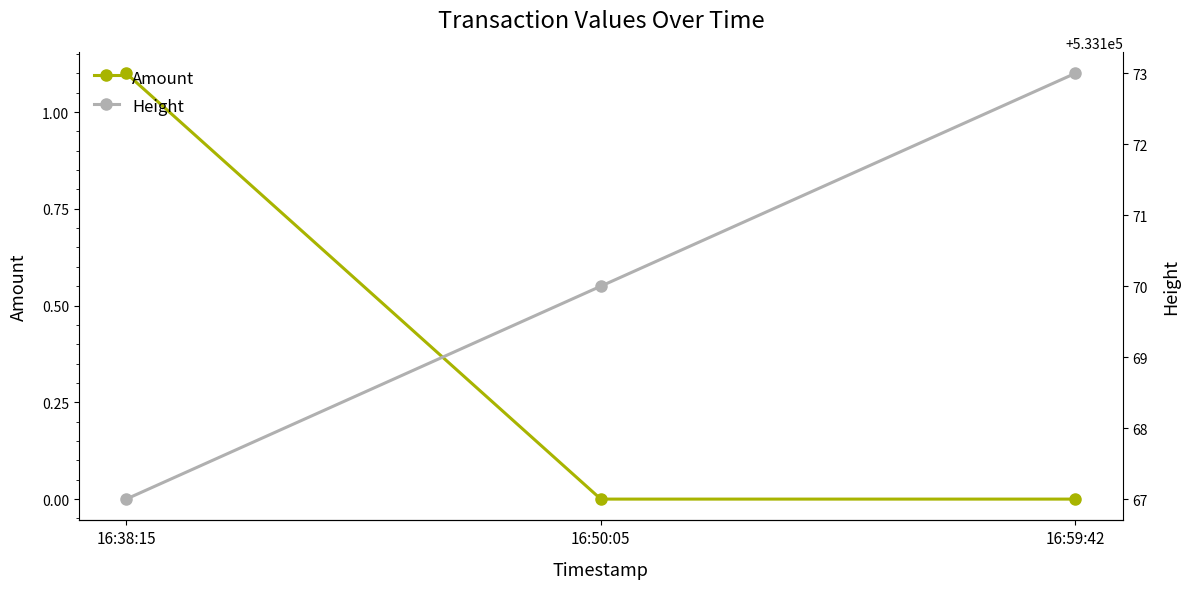

What is the difference between the Height values at 16:59:42 and 16:38:15?

6.0